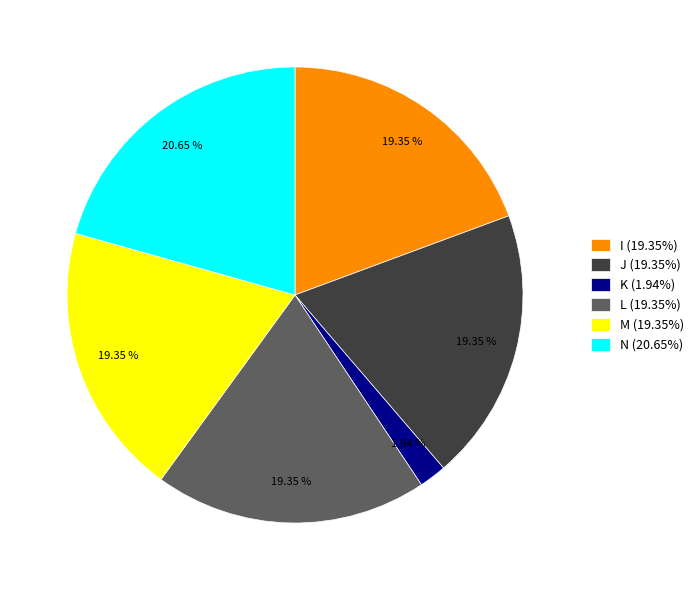

Which slice is the smallest?

K